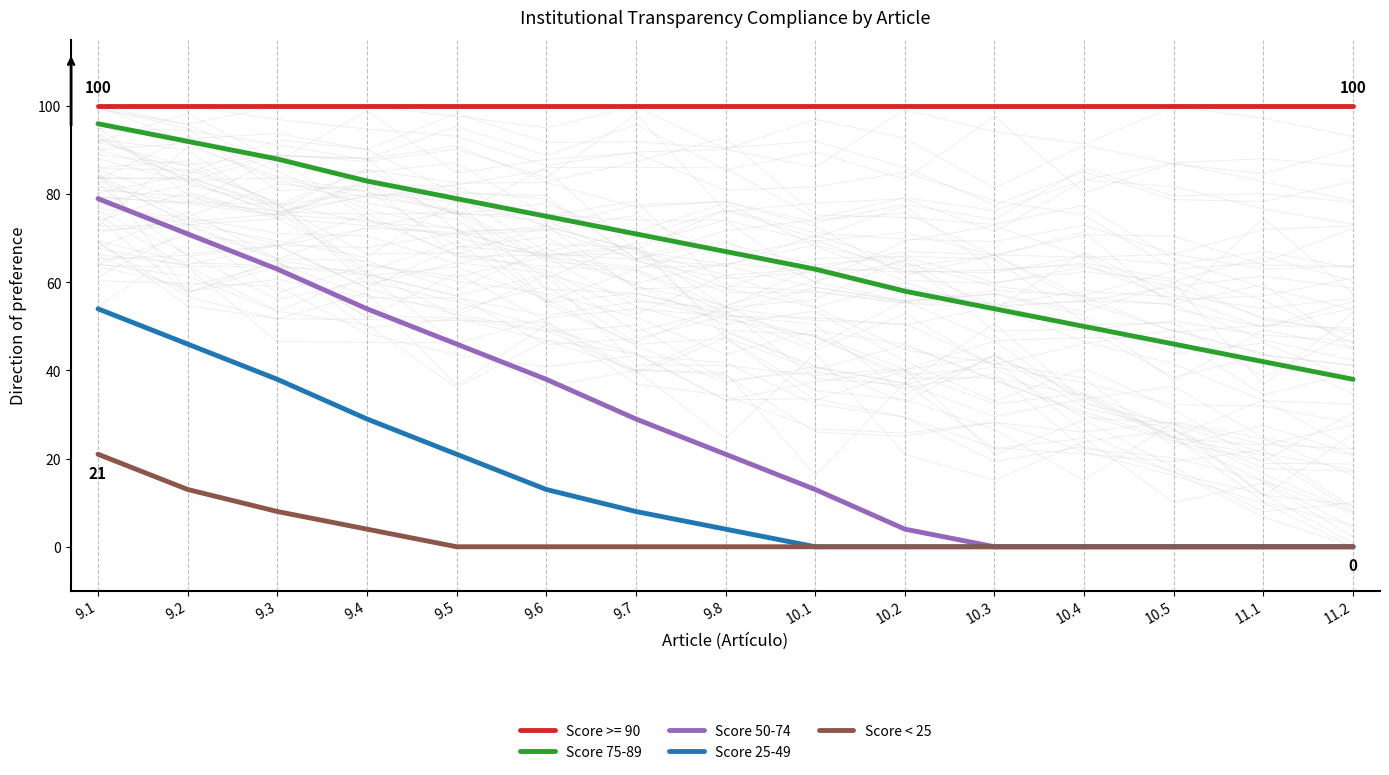

What is the sum of all Score < 25 values?

46